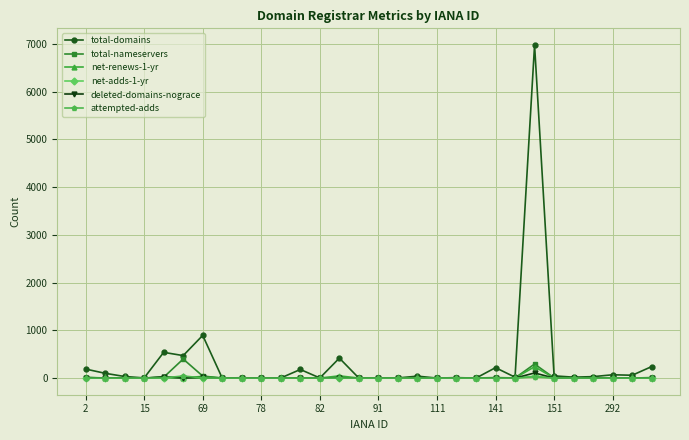

True or false: attempted-adds has more than 1 interior local peaks.

True